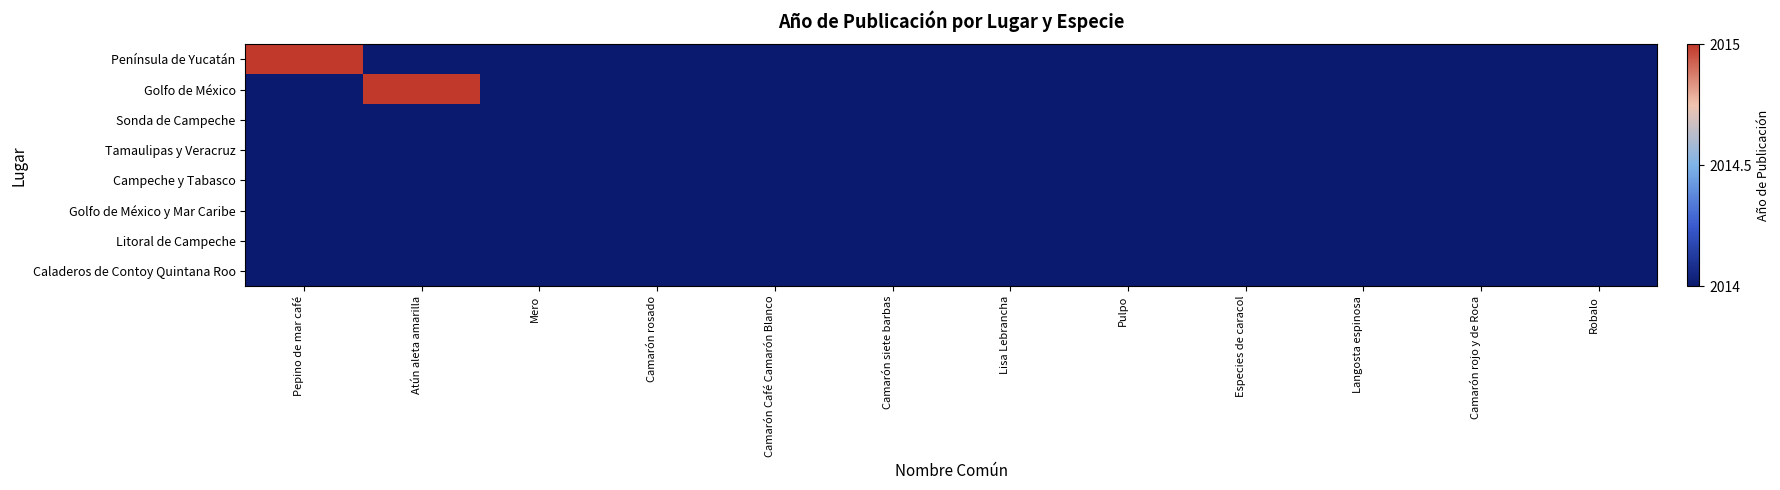

At how many categories does at least one series exceed 0?

2